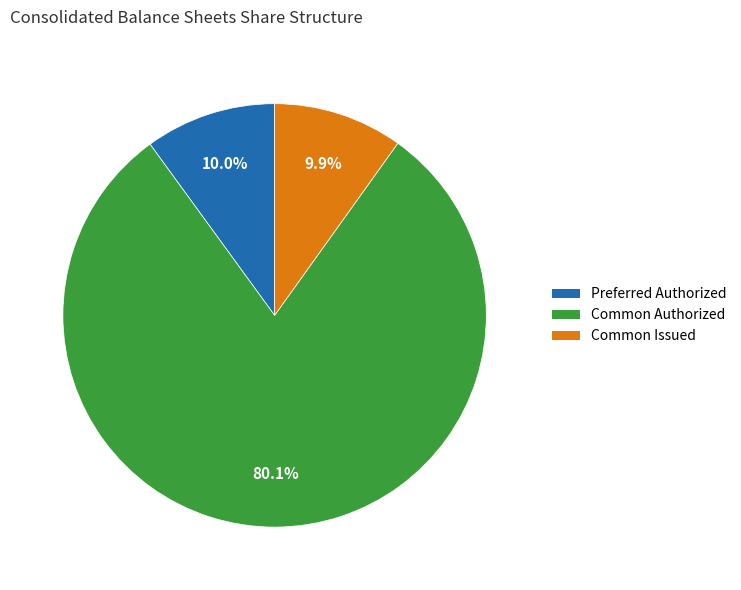

Is there any slice that represents more than half of the pie?

Yes